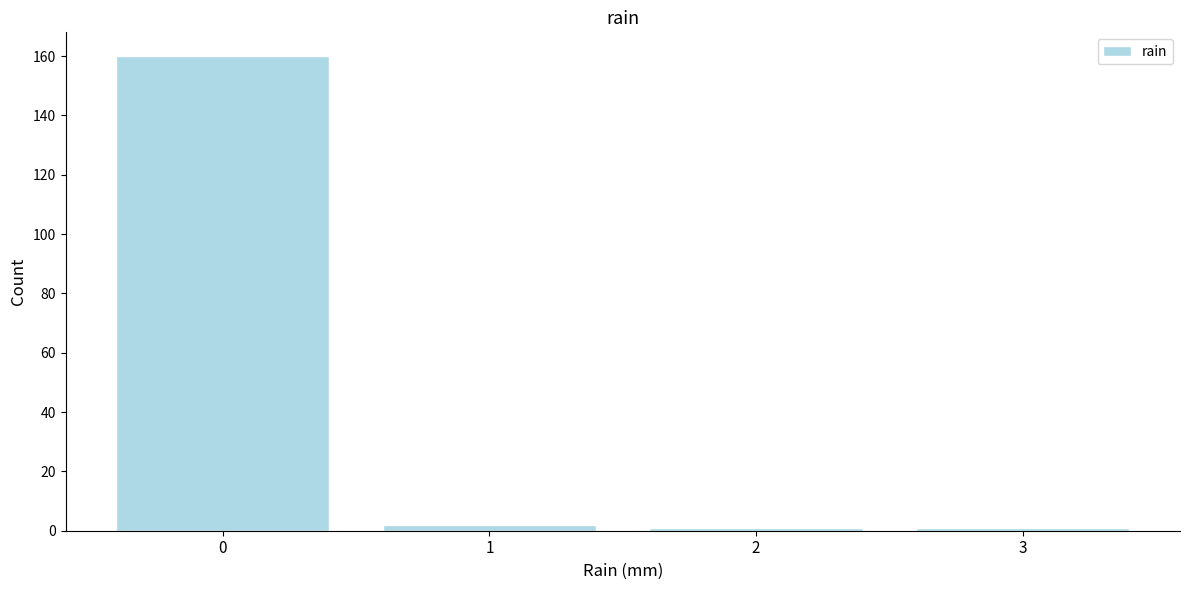

Reading left to right, extract all data points from this chart.

0=160	1=2	2=1	3=1